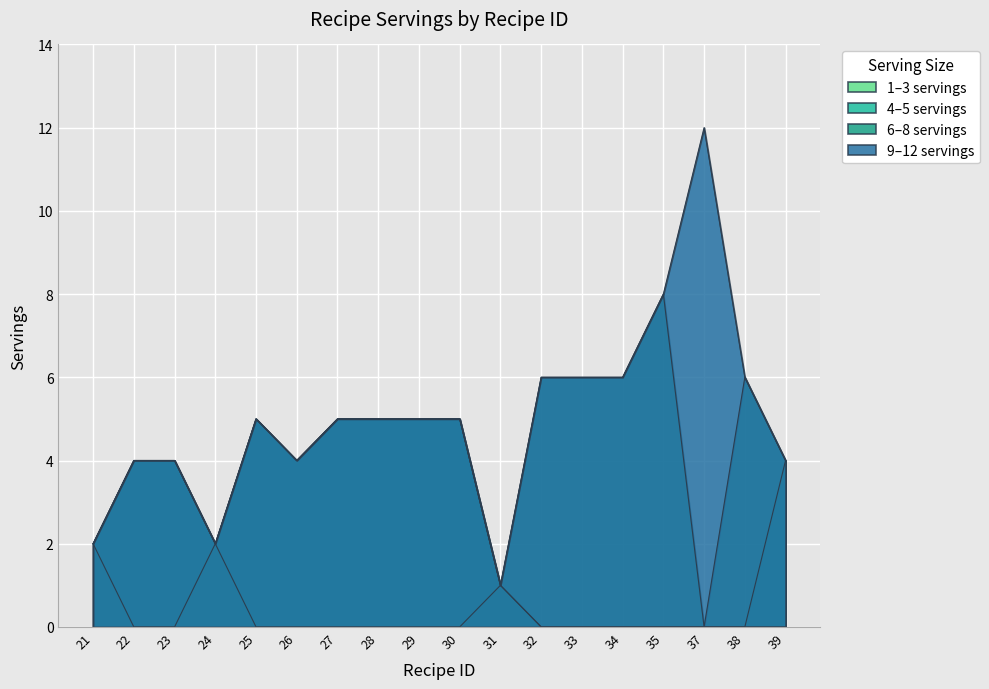

How many series are shown in this chart?

4